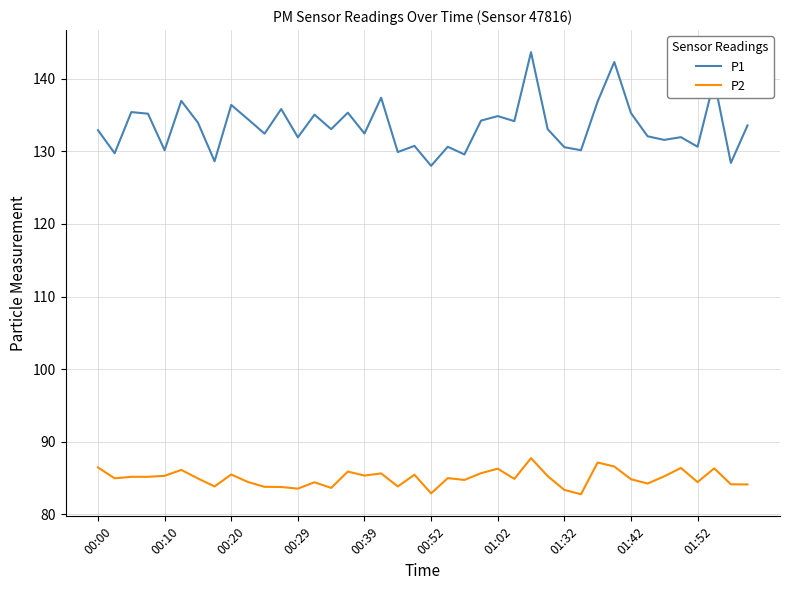

What is the minimum value for P1?

128.0